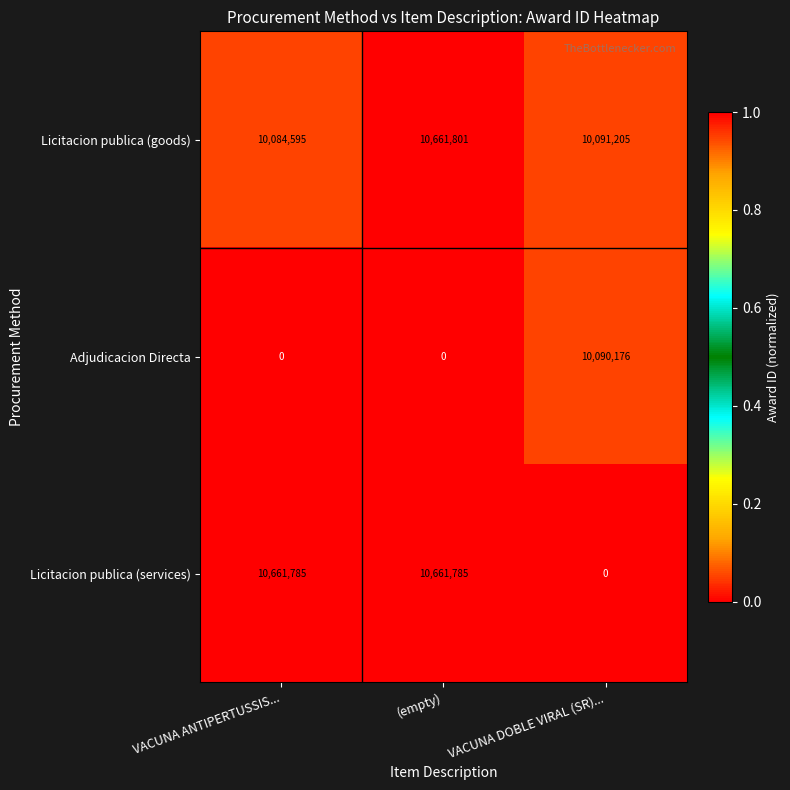

Rank the series by their average value, from lowest to highest.

Adjudicacion Directa, Licitacion publica (services), Licitacion publica (goods)